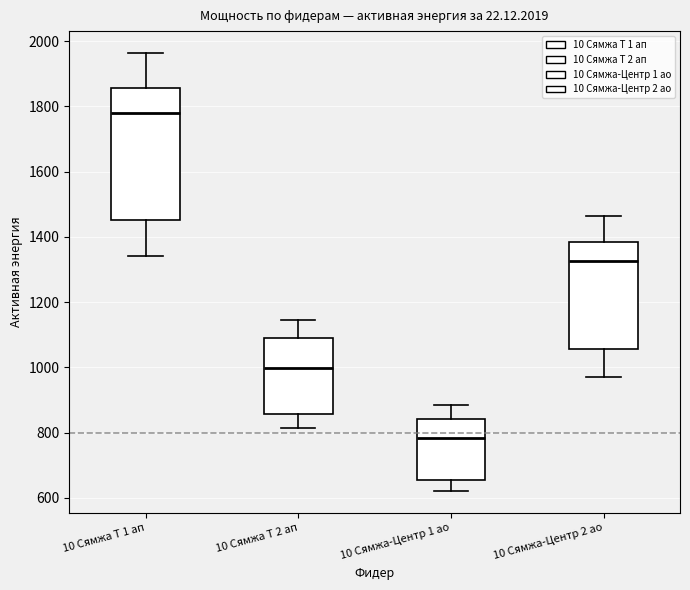

Reading left to right, transcribe this box plot: for each box, give where its median line is, the range the box spans, and where its two whiskers end, as read against the y-axis. The values are not printed on the chart, so give them approximately, as read against the axis.

10 Сямжа Т 1 ап: median 1780, box 1460 to 1860, whiskers 1340 to 1960
10 Сямжа Т 2 ап: median 1000, box 860 to 1100, whiskers 820 to 1140
10 Сямжа-Центр 1 ао: median 780, box 660 to 840, whiskers 620 to 880
10 Сямжа-Центр 2 ао: median 1320, box 1060 to 1380, whiskers 960 to 1460